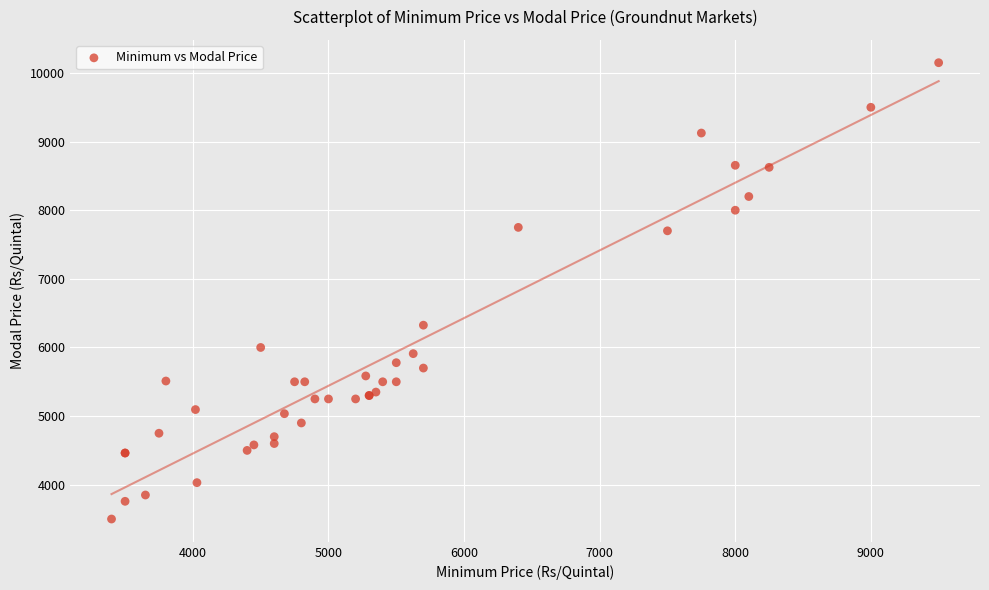

What Y value in the scatter plot is closest to 6825?

6325